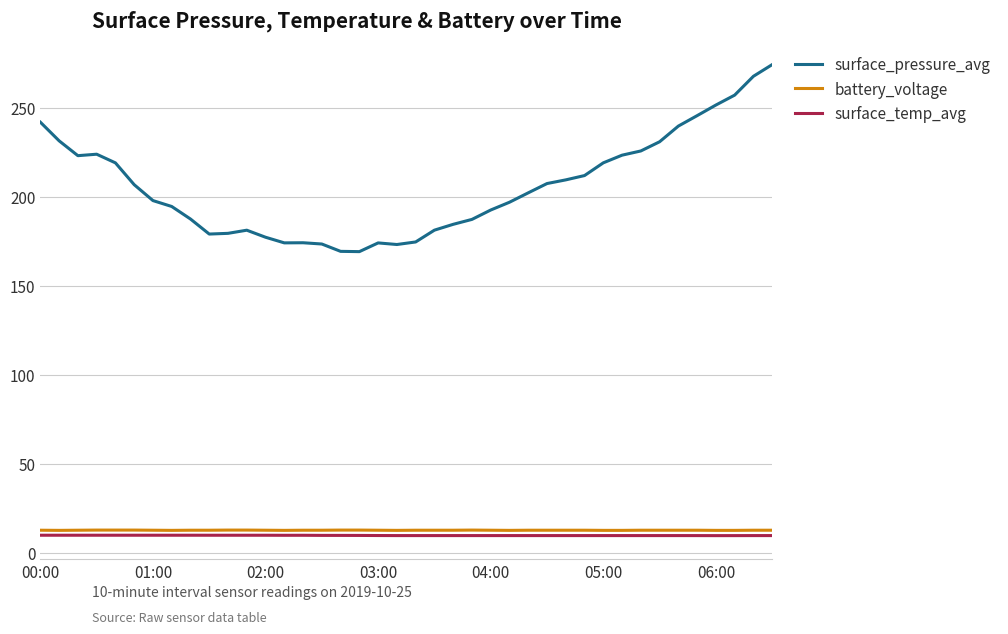

True or false: battery_voltage and surface_pressure_avg cross at least once.

False